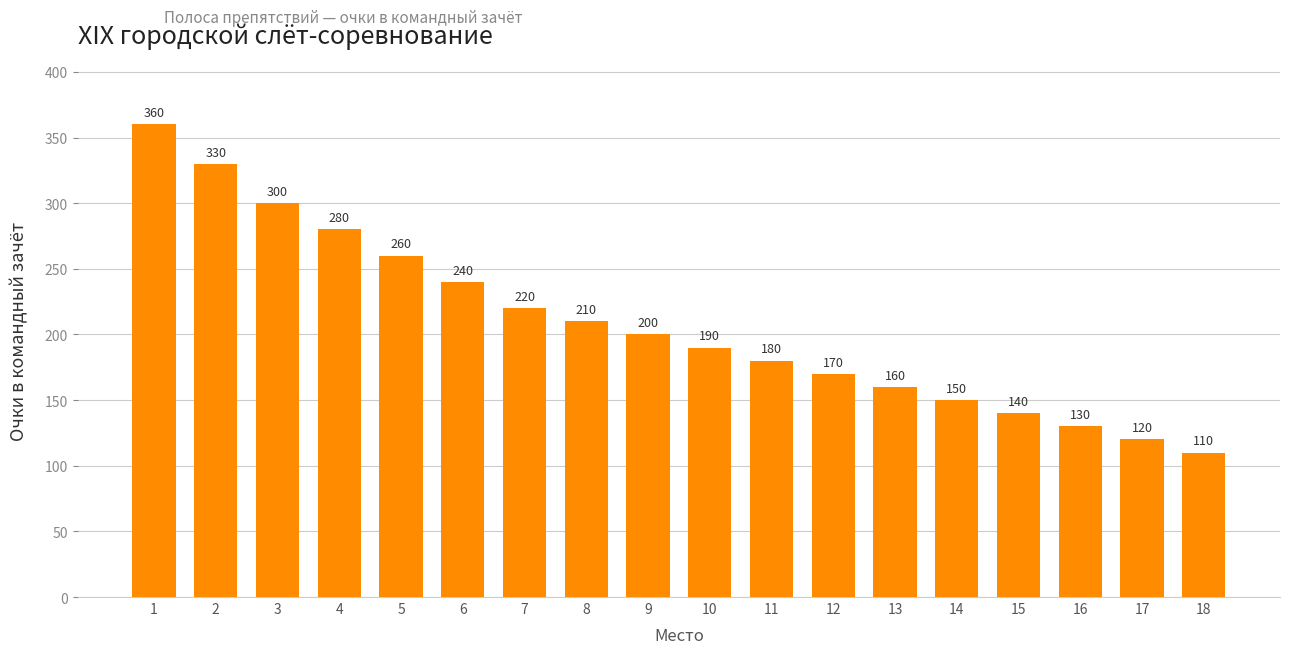

What is the sum of all values?

3750